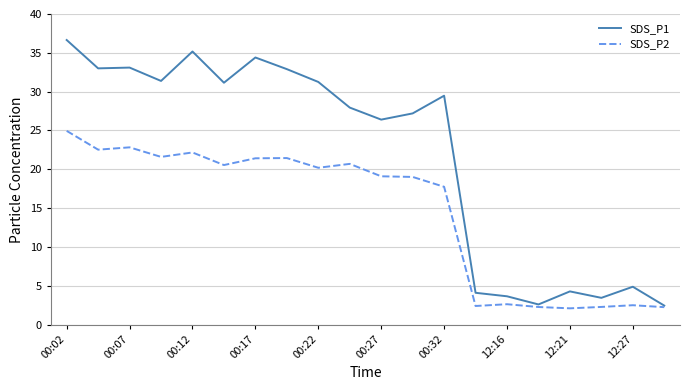

In SDS_P2, how many points are higher than both neighbors (excluding endpoints)?

6